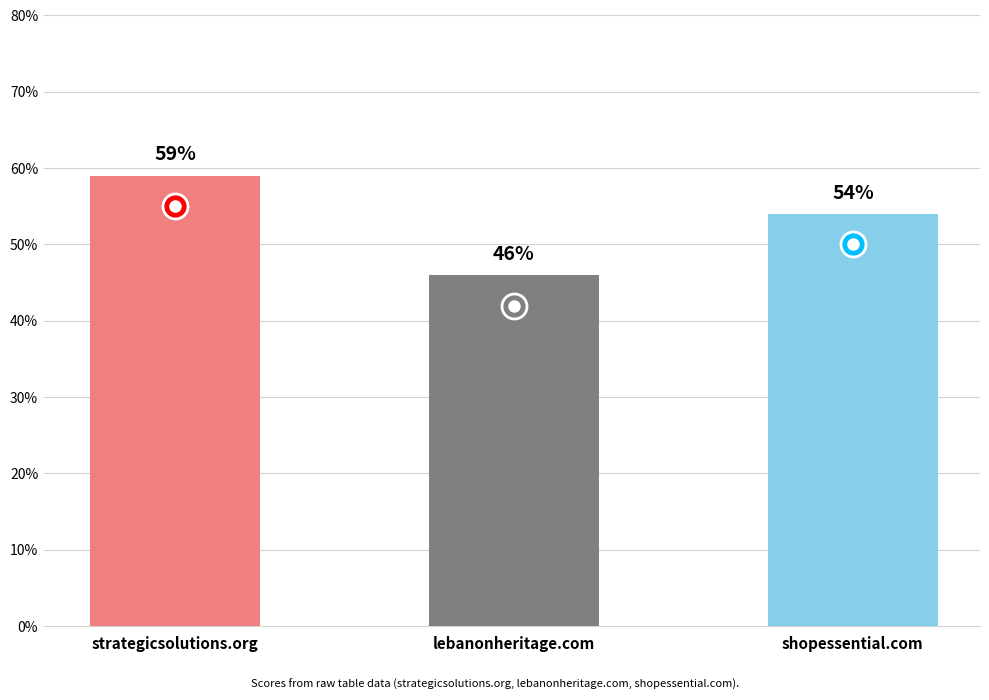

What is the difference between the maximum and minimum values?

13